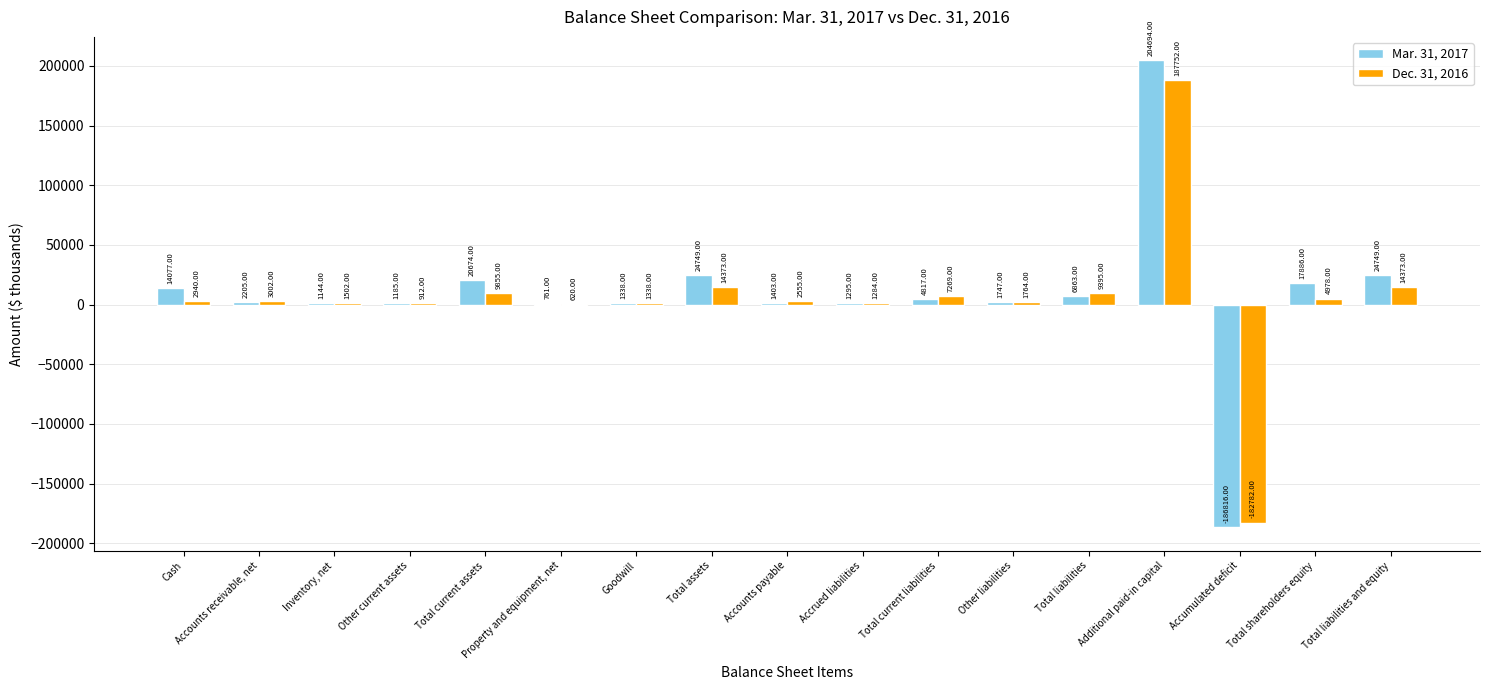

Reading left to right, extract all data points from this chart.

Mar. 31, 2017: Cash=14077	Accounts receivable, net=2205	Inventory, net=1144	Other current assets=1185	Total current assets=20674	Property and equipment, net=761	Goodwill=1338	Total assets=24749	Accounts payable=1403	Accrued liabilities=1295	Total current liabilities=4817	Other liabilities=1747	Total liabilities=6863	Additional paid-in capital=204694	Accumulated deficit=-186816	Total shareholders equity=17886	Total liabilities and equity=24749
Dec. 31, 2016: Cash=2940	Accounts receivable, net=3002	Inventory, net=1502	Other current assets=912	Total current assets=9855	Property and equipment, net=620	Goodwill=1338	Total assets=14373	Accounts payable=2555	Accrued liabilities=1284	Total current liabilities=7269	Other liabilities=1764	Total liabilities=9395	Additional paid-in capital=187752	Accumulated deficit=-182782	Total shareholders equity=4978	Total liabilities and equity=14373